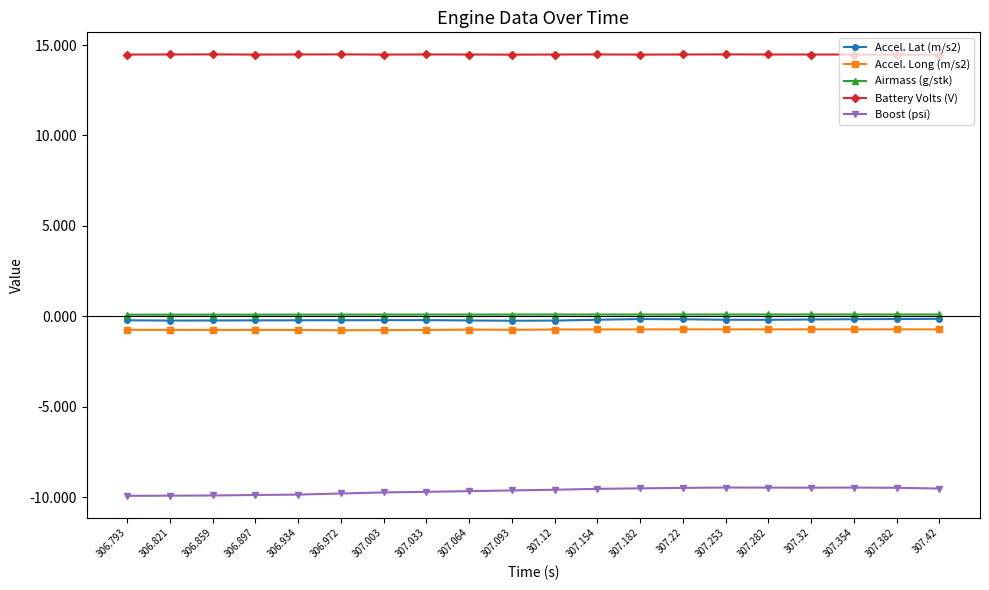

What is the difference between the second highest and second lowest values in the Accel. Lat (m/s2) series?

0.1